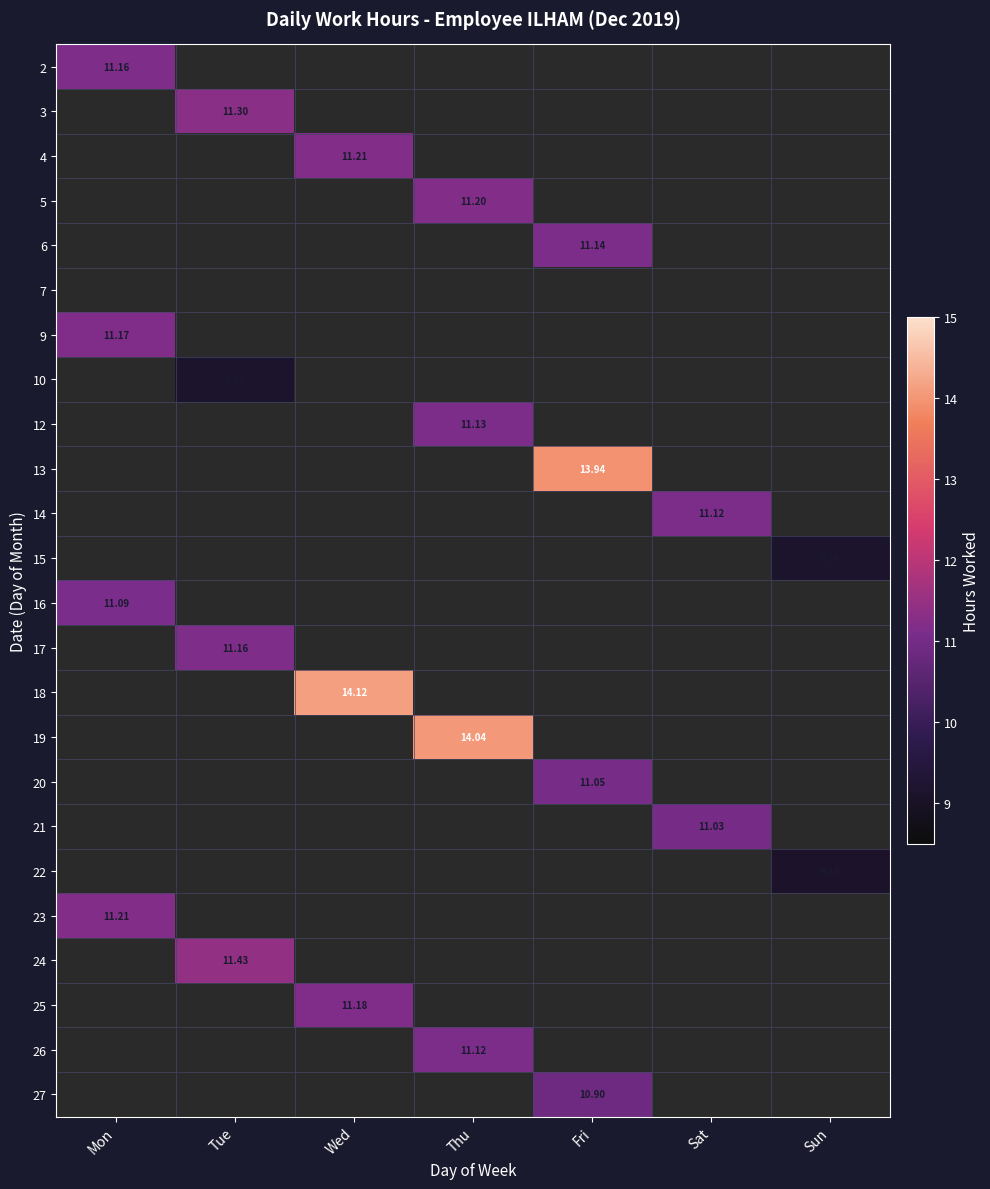

List the series in order of their peak value, lowest first.

7, 22, 15, 10, 27, 21, 20, 16, 14, 26, 12, 6, 2, 17, 9, 25, 5, 4, 23, 3, 24, 13, 19, 18